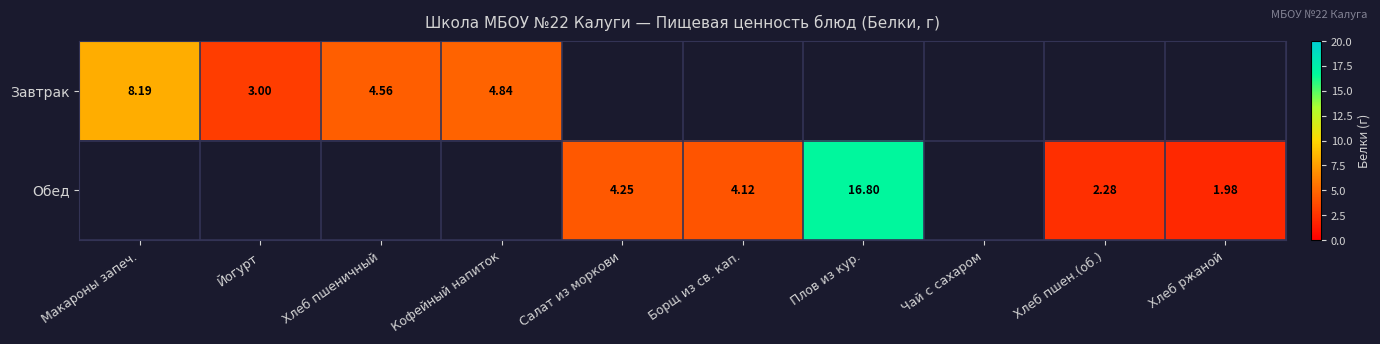

How many values in Завтрак are above zero?

4